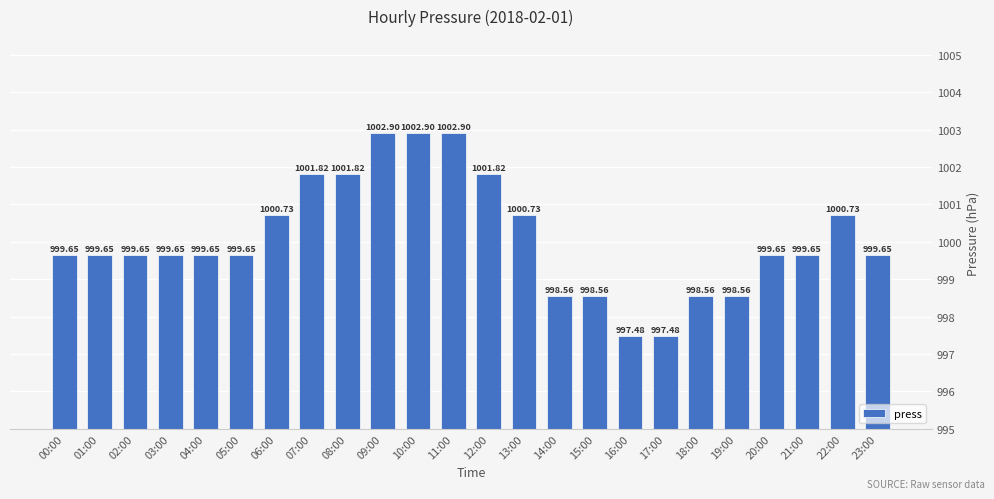

What is the approximate value at 15:00?

998.6